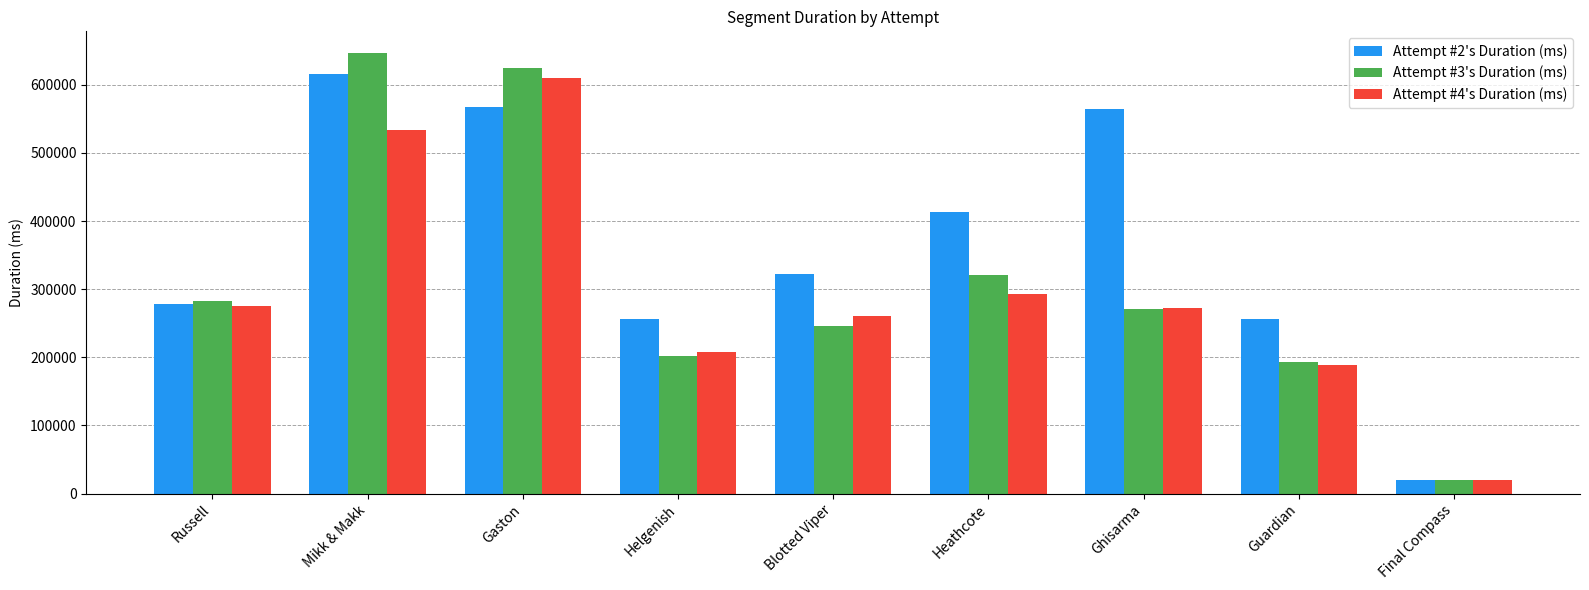

Which series has the largest range (max minus min)?

Attempt #3's Duration (ms)